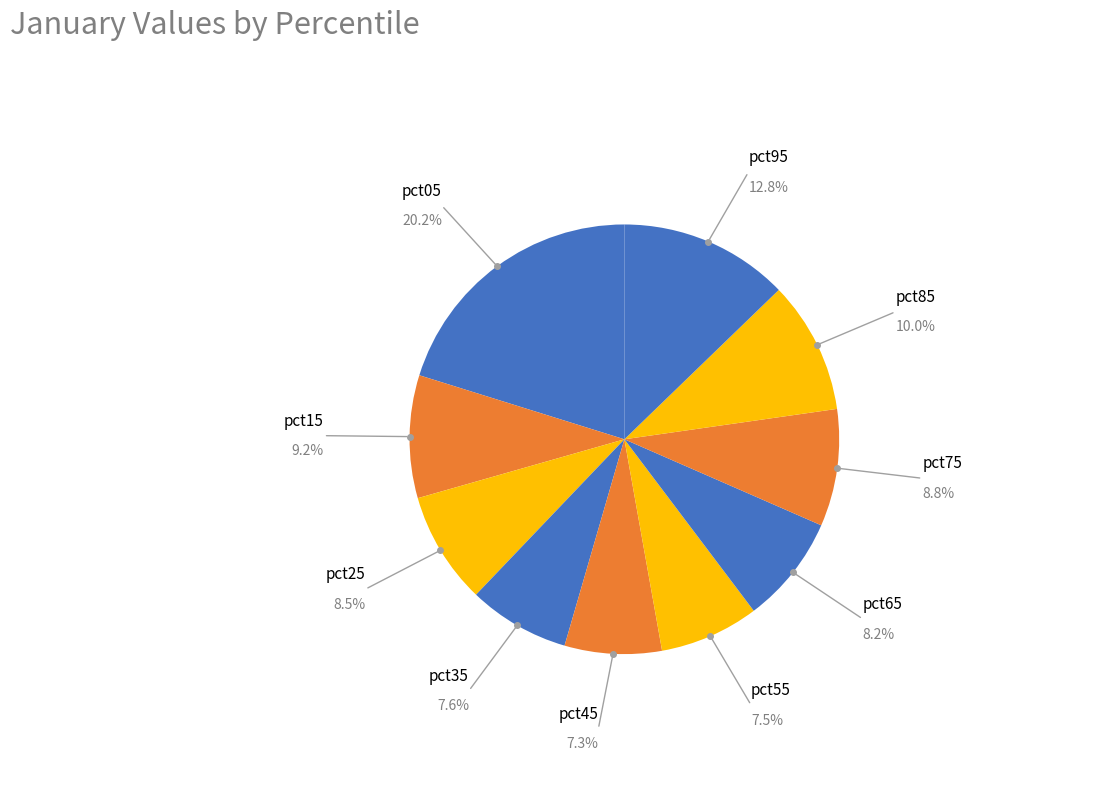

Which category has the biggest portion of the pie?

pct05